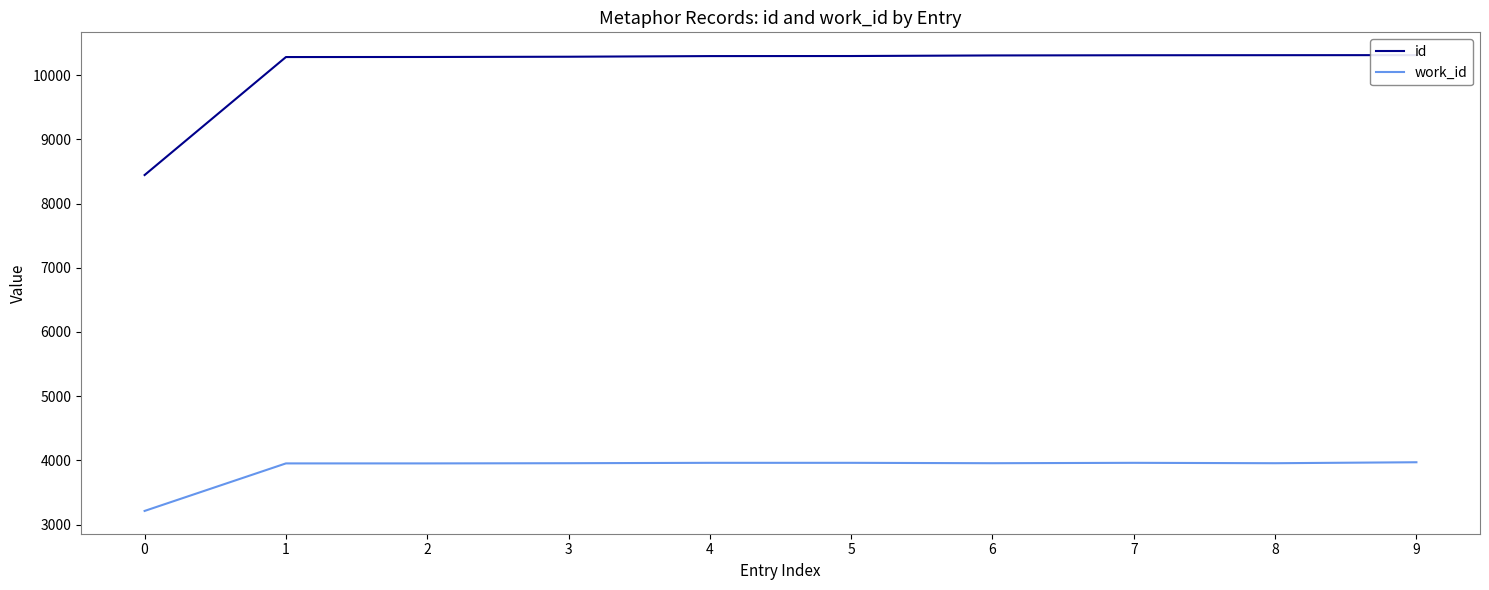

What is the spread (max minus min) of values at 3?

6329